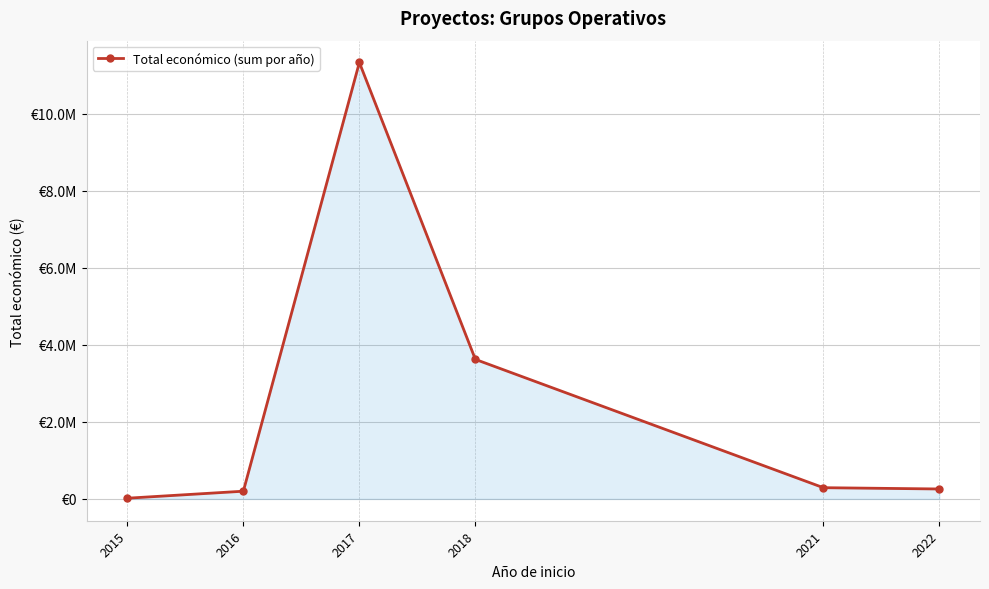

Does the chart have visible grid lines?

Yes